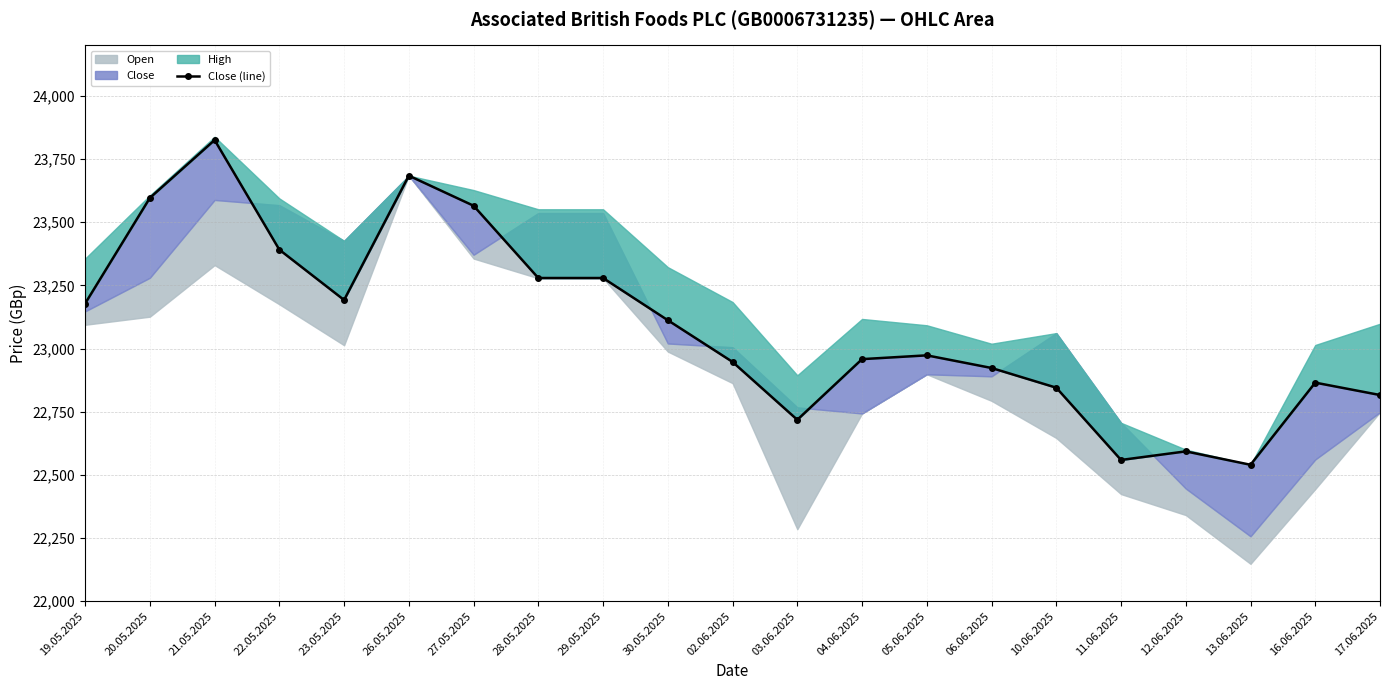

The chart shows a value of 22845 at 10.06.2025. True or false?

True